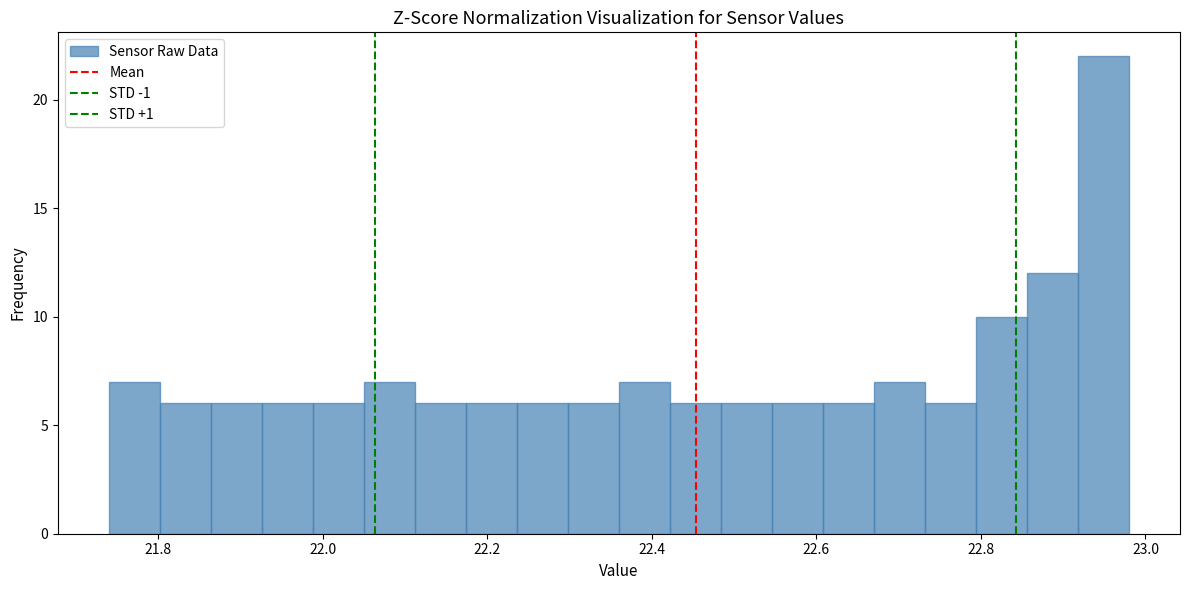

Read against the x-axis, roughly where is the centre of the tallest bar?

22.94